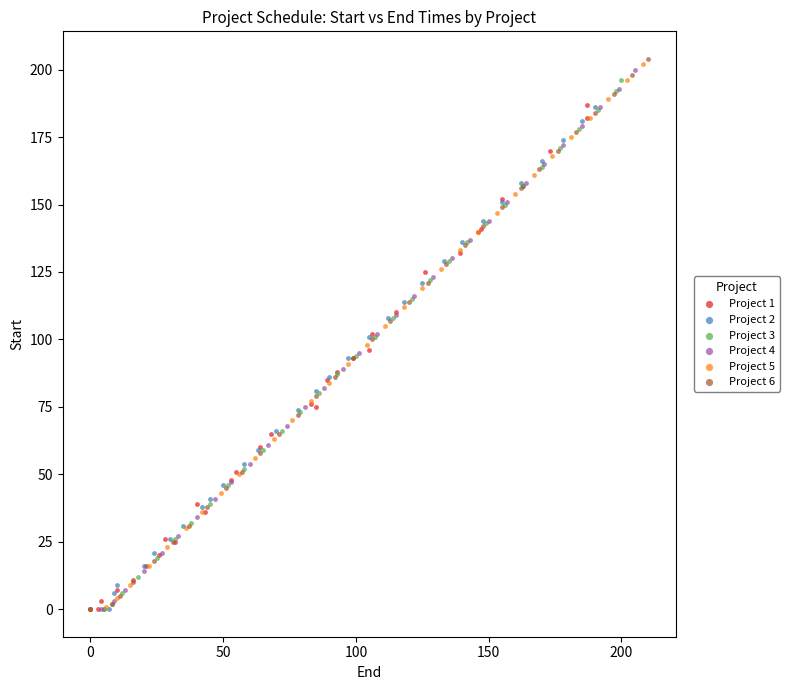

Which series has the widest spread of Y values?

Project 6